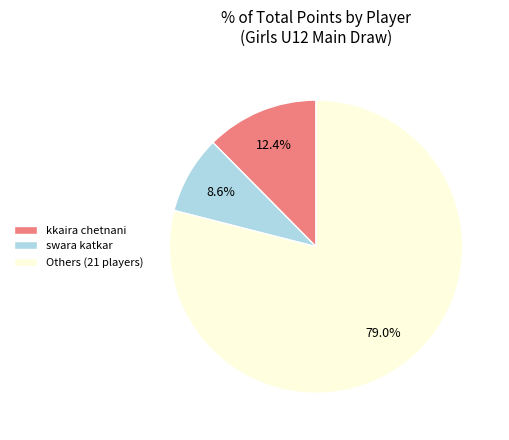

What percentage is NOT represented by Others (21 players)?

21.0%